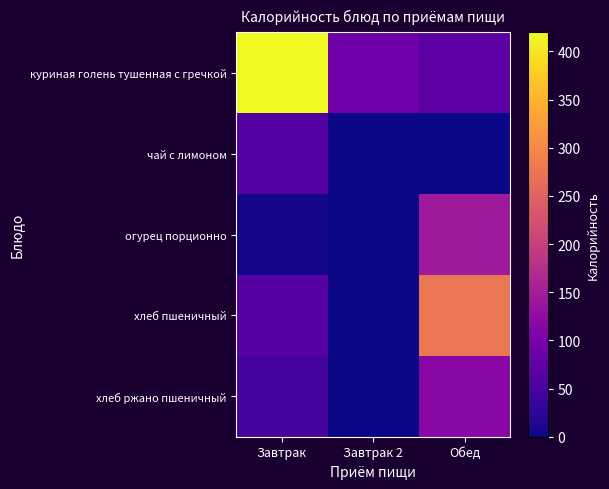

Reading right to left, list all the values displayed in this chart.

куриная голень тушенная с гречкой: Обед=69.3	Завтрак 2=88.8	Завтрак=419.8
чай с лимоном: Обед=0.0	Завтрак 2=0.0	Завтрак=61.6
огурец порционно: Обед=143.2	Завтрак 2=0.0	Завтрак=3.3
хлеб пшеничный: Обед=276.6	Завтрак 2=0.0	Завтрак=64.0
хлеб ржано пшеничный: Обед=118.0	Завтрак 2=0.0	Завтрак=47.0